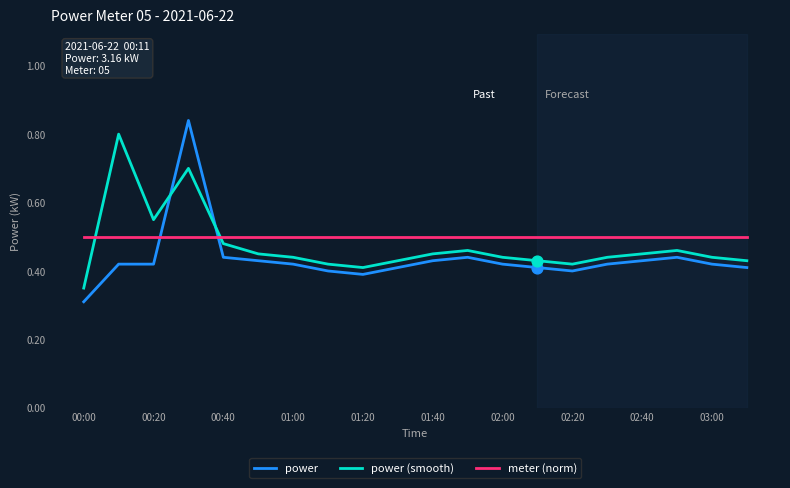

At how many categories does at least one series exceed 0?

20